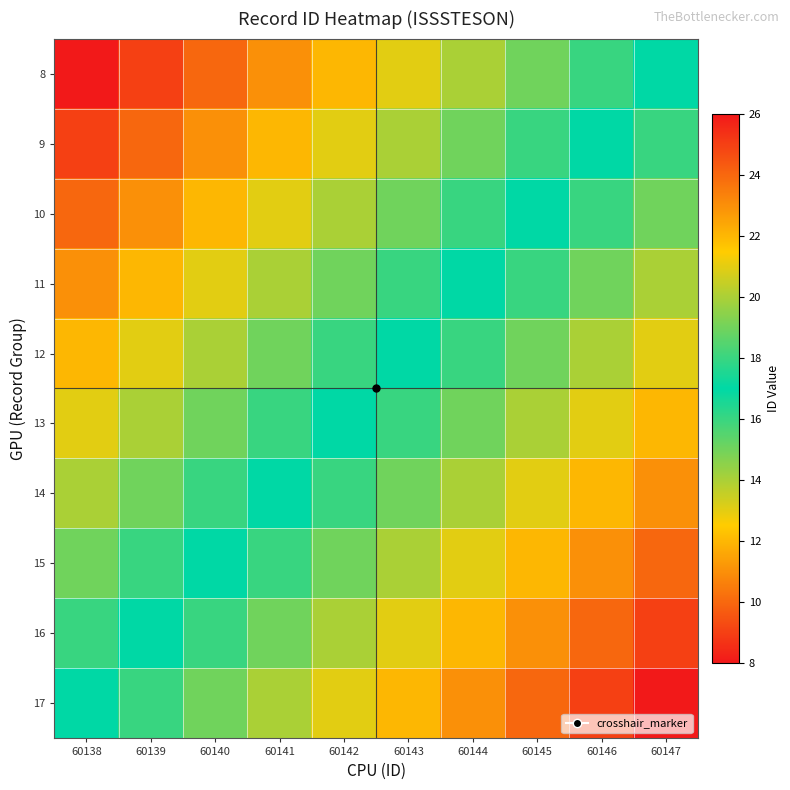

Reading left to right, what are all the values shown in this chart?

8: 60138=8	60139=9	60140=10	60141=11	60142=12	60143=13	60144=14	60145=15	60146=16	60147=17
9: 60138=9	60139=10	60140=11	60141=12	60142=13	60143=14	60144=15	60145=16	60146=17	60147=18
10: 60138=10	60139=11	60140=12	60141=13	60142=14	60143=15	60144=16	60145=17	60146=18	60147=19
11: 60138=11	60139=12	60140=13	60141=14	60142=15	60143=16	60144=17	60145=18	60146=19	60147=20
12: 60138=12	60139=13	60140=14	60141=15	60142=16	60143=17	60144=18	60145=19	60146=20	60147=21
13: 60138=13	60139=14	60140=15	60141=16	60142=17	60143=18	60144=19	60145=20	60146=21	60147=22
14: 60138=14	60139=15	60140=16	60141=17	60142=18	60143=19	60144=20	60145=21	60146=22	60147=23
15: 60138=15	60139=16	60140=17	60141=18	60142=19	60143=20	60144=21	60145=22	60146=23	60147=24
16: 60138=16	60139=17	60140=18	60141=19	60142=20	60143=21	60144=22	60145=23	60146=24	60147=25
17: 60138=17	60139=18	60140=19	60141=20	60142=21	60143=22	60144=23	60145=24	60146=25	60147=26